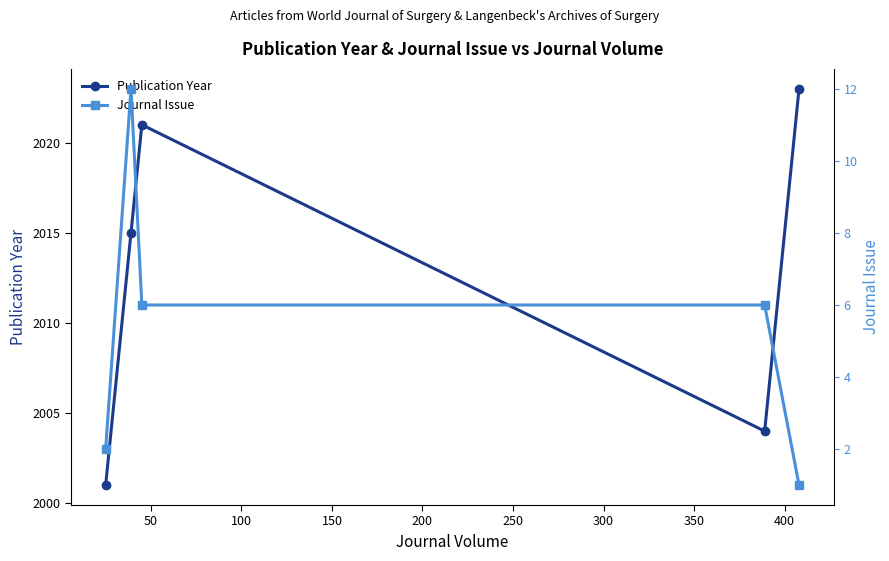

What is the minimum value for Publication Year?

2001